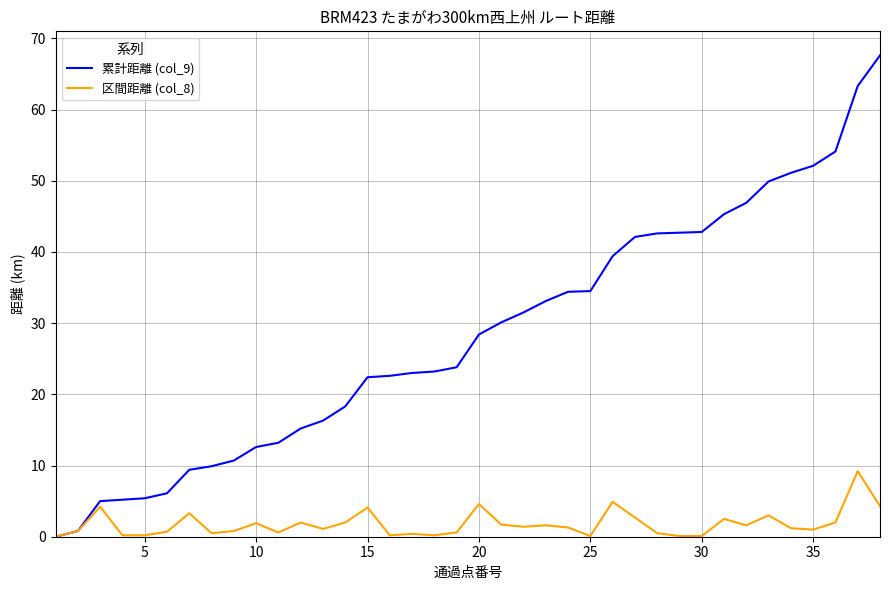

What is the maximum value shown in the chart?

67.6